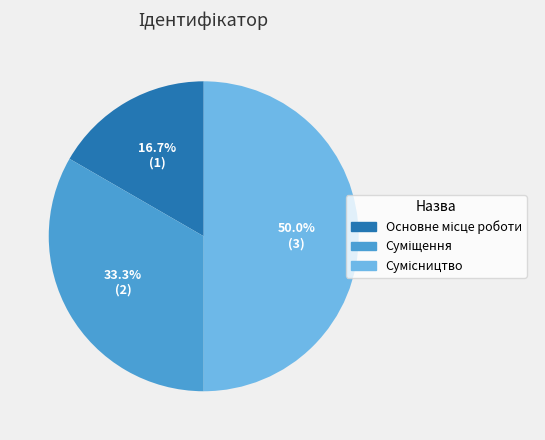

What percentage is the Суміщення slice, to the nearest percent?

33%